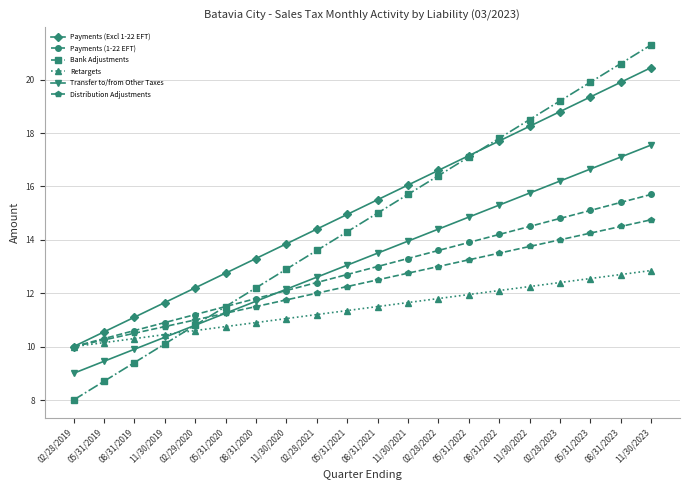

Which series has the largest range (max minus min)?

Bank Adjustments